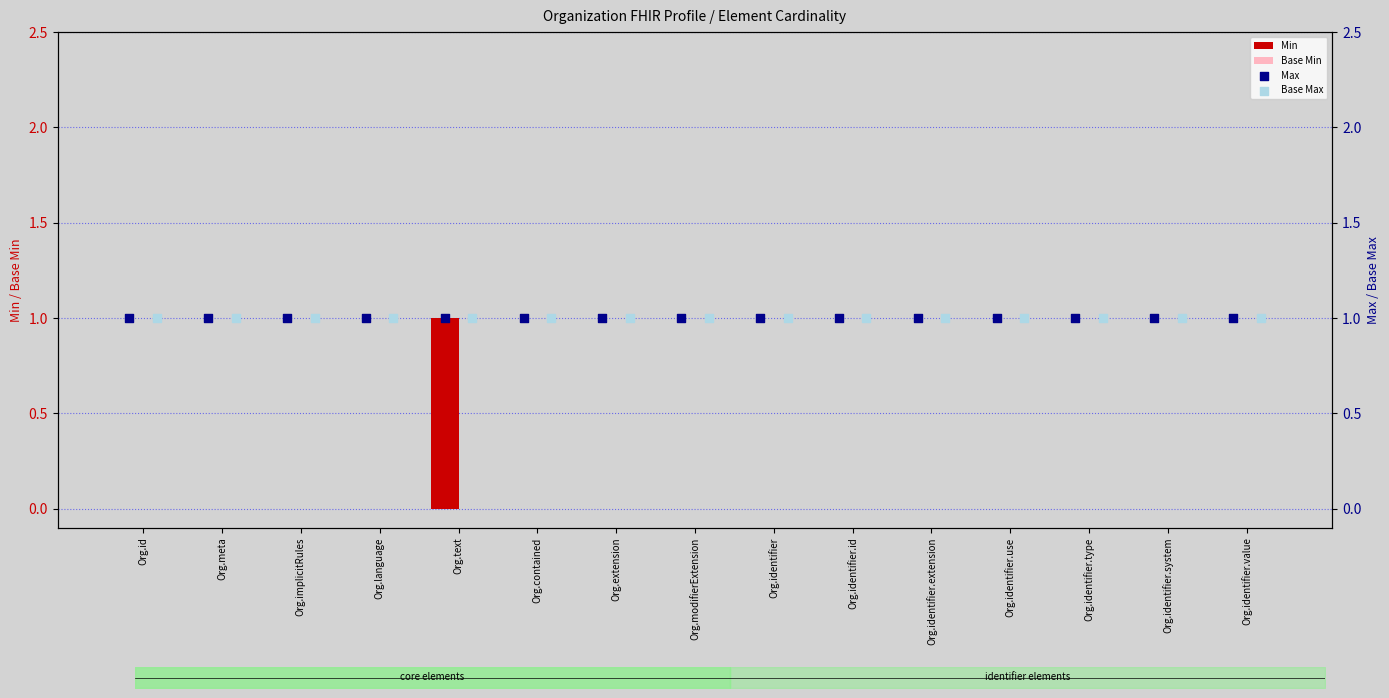

Which series contains the highest Y value?

Min